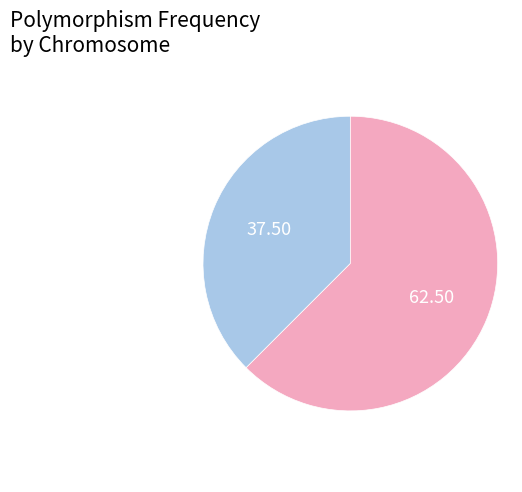

How many slices are in this pie chart?

2